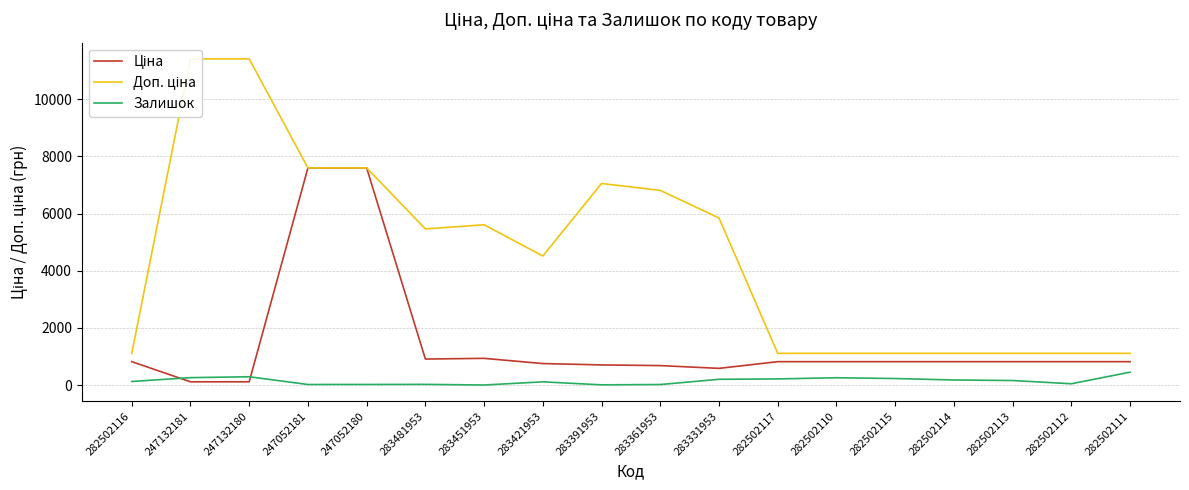

How many values in the Ціна series are below 818?

6